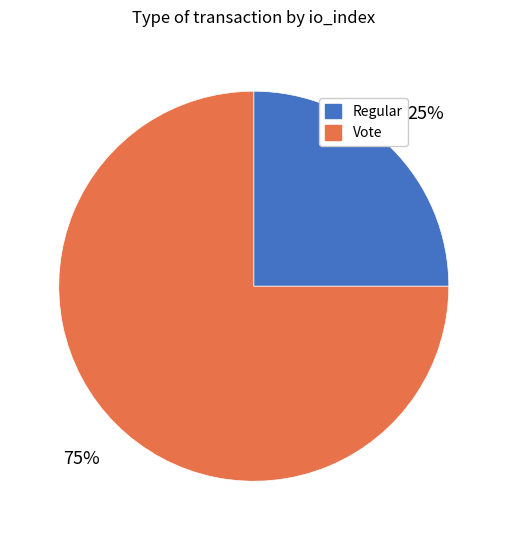

Which has a higher value, Vote or Regular?

Vote